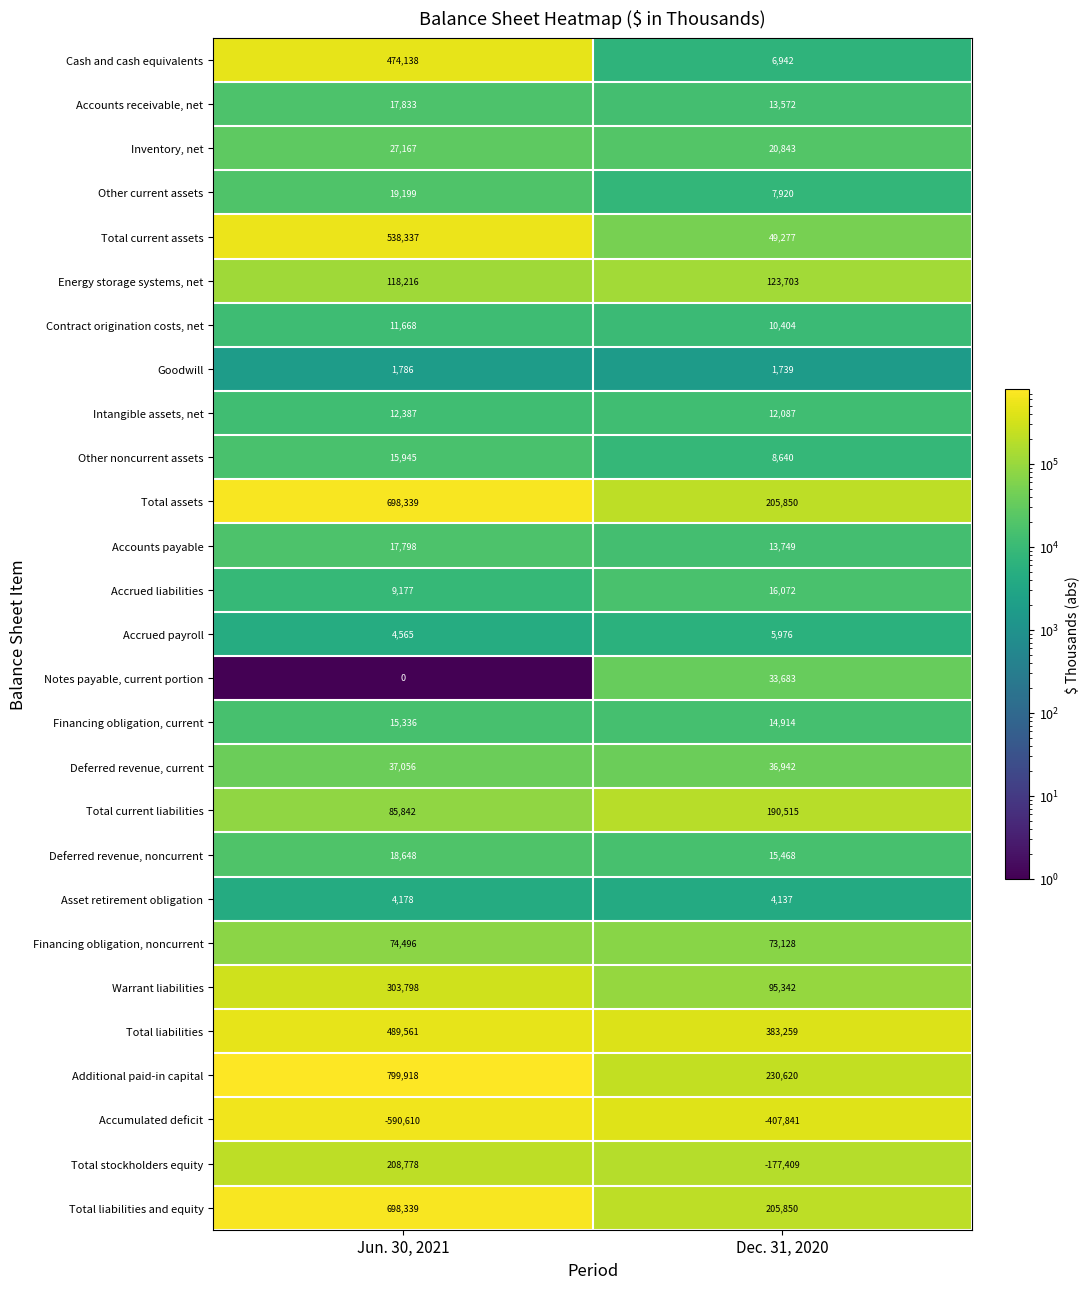

True or false: Goodwill has a value of 1739 at Dec. 31, 2020.

True